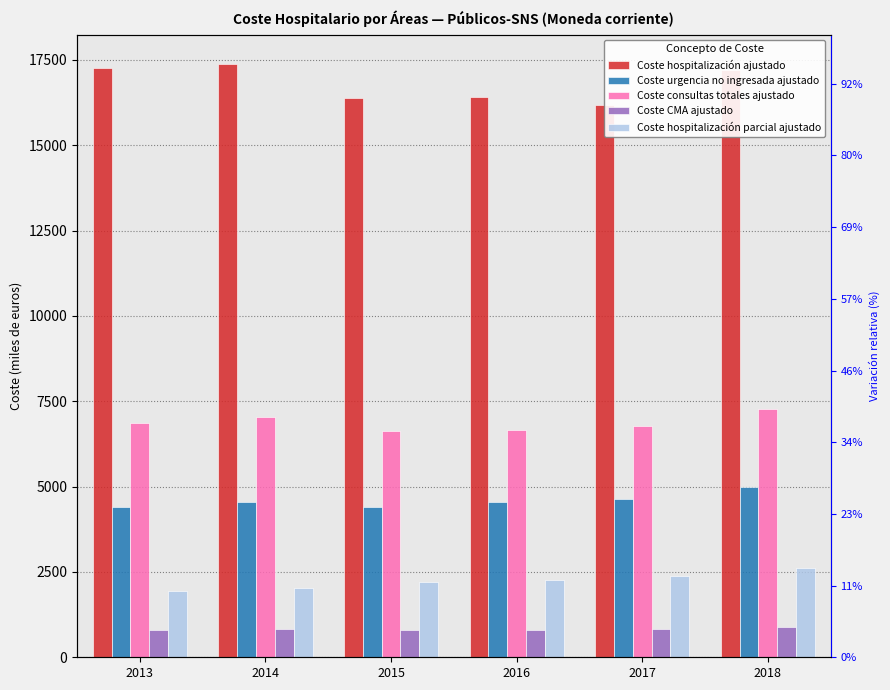

The Coste hospitalización ajustado series shows 7463.4 at 2016. True or false?

False